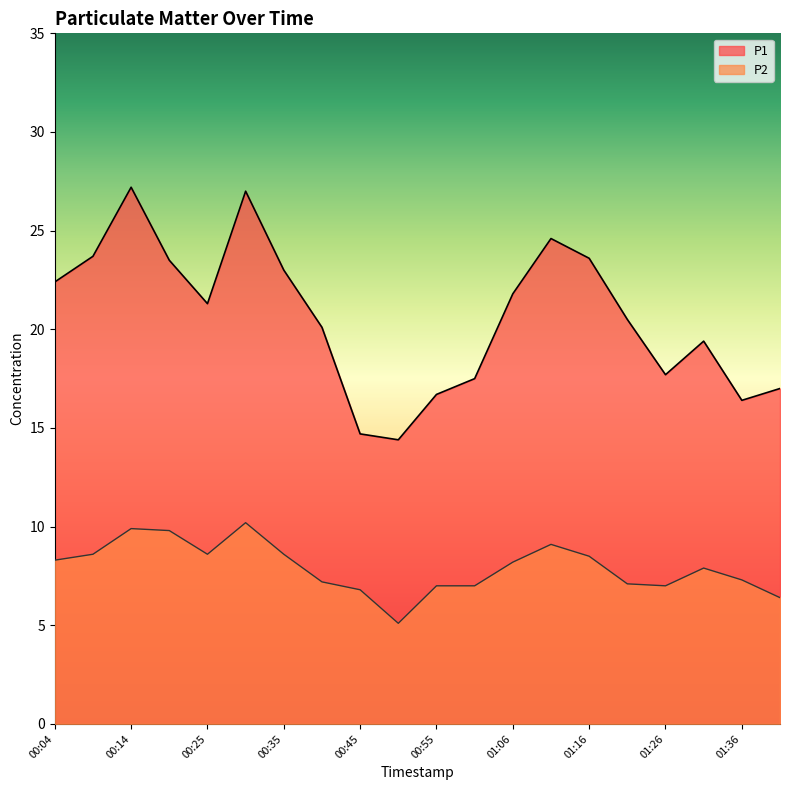

True or false: P2 and P1 intersect in this chart.

False